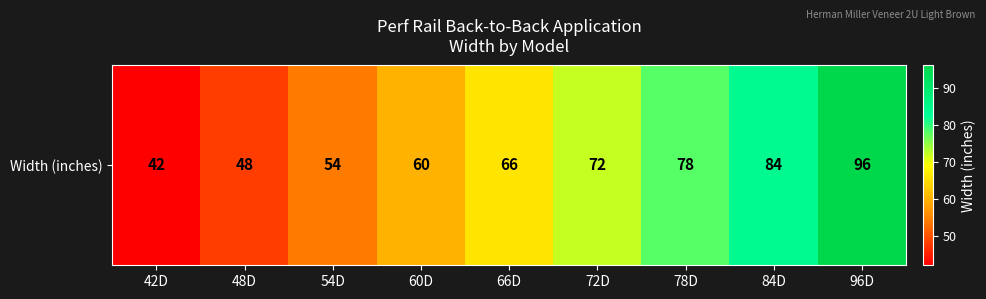

What is the difference between the values at 54D and 42D?

12